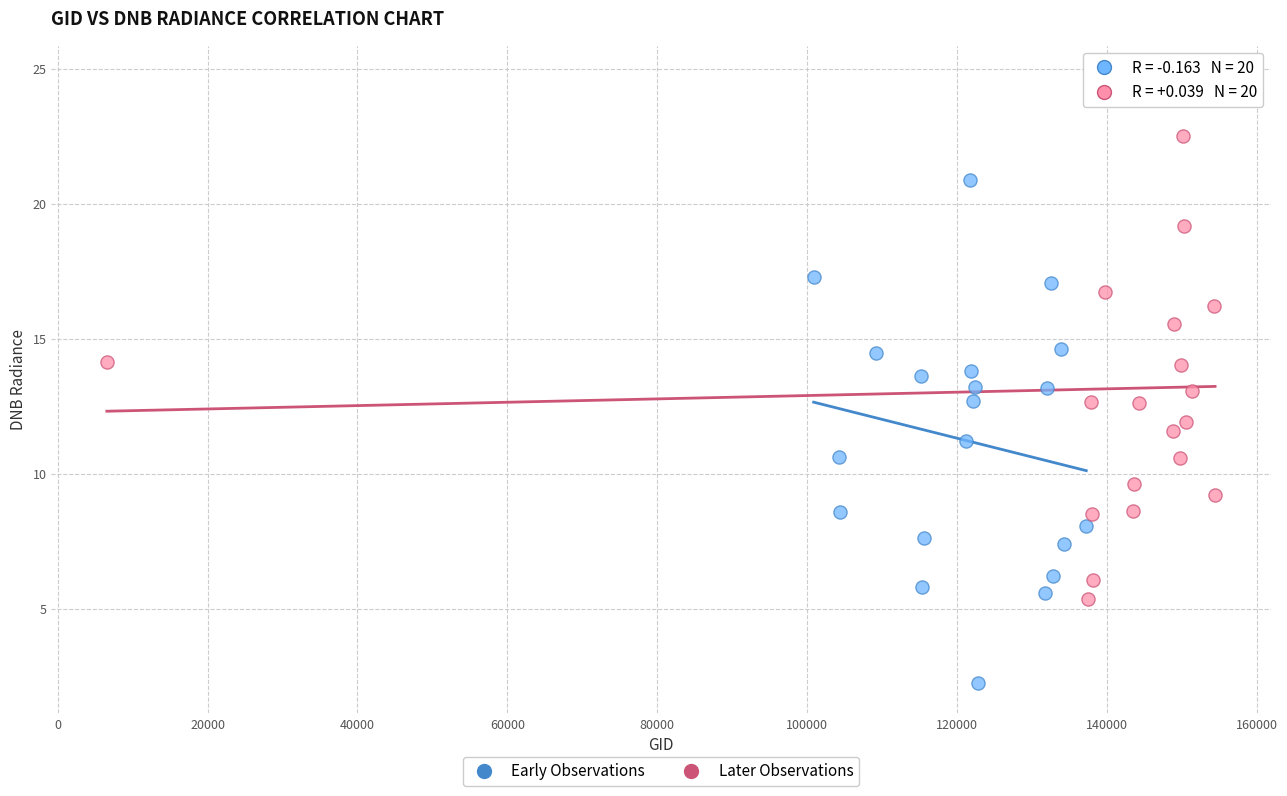

Which series reaches the maximum Y coordinate?

Later Observations